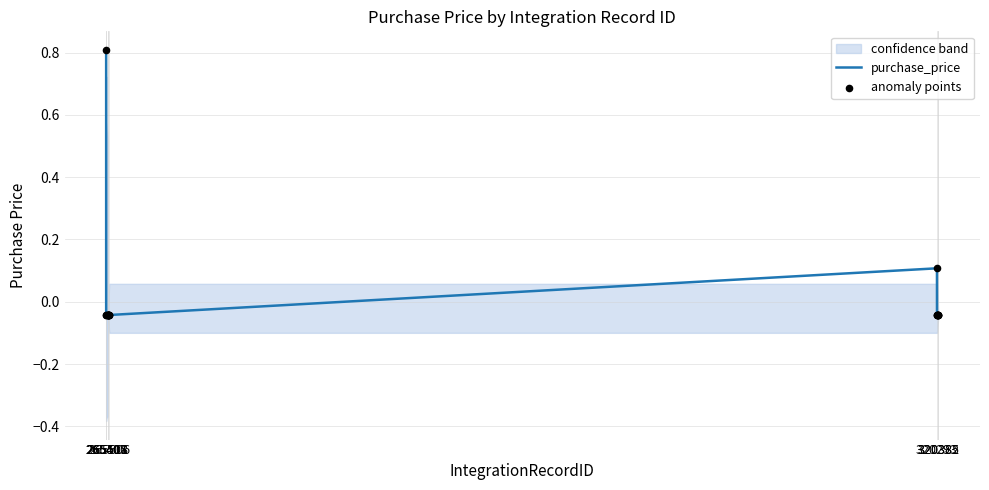

Which series has the largest total across all categories?

purchase_price